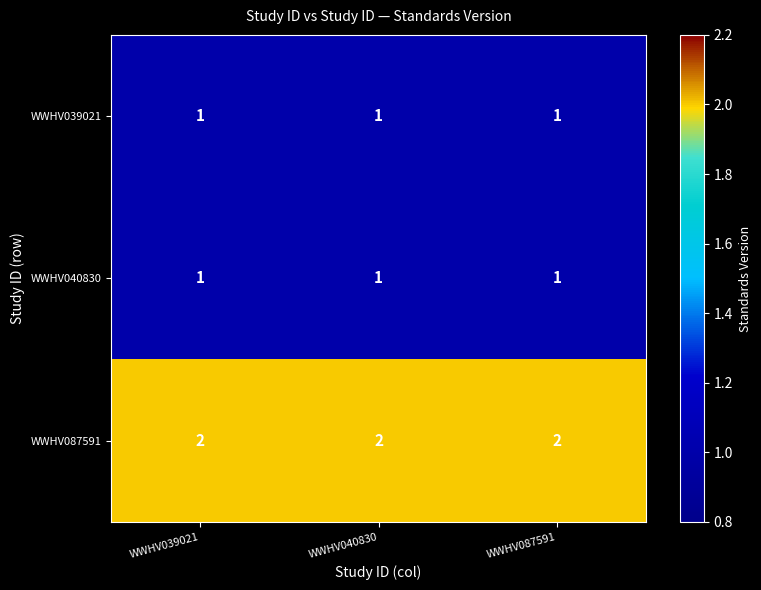

What is the total value across all series at WWHV087591?

4